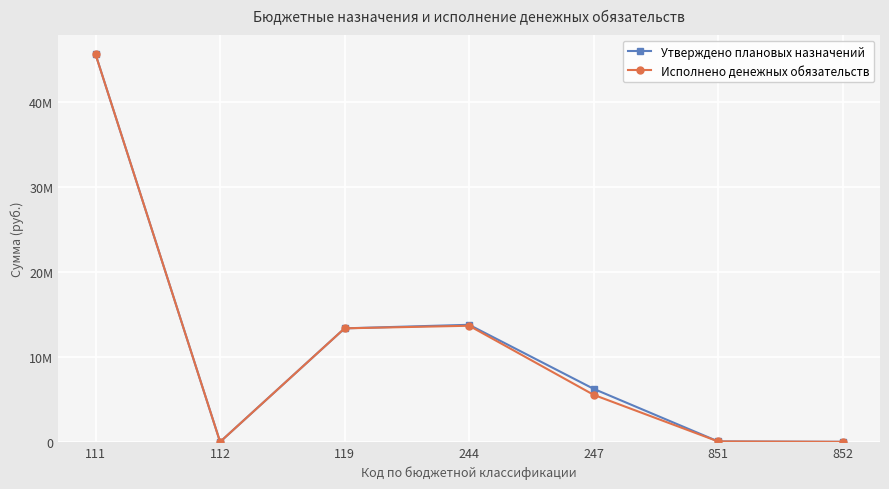

What is the difference between the maximum and minimum values in the Утверждено плановых назначений series?

45603623.8